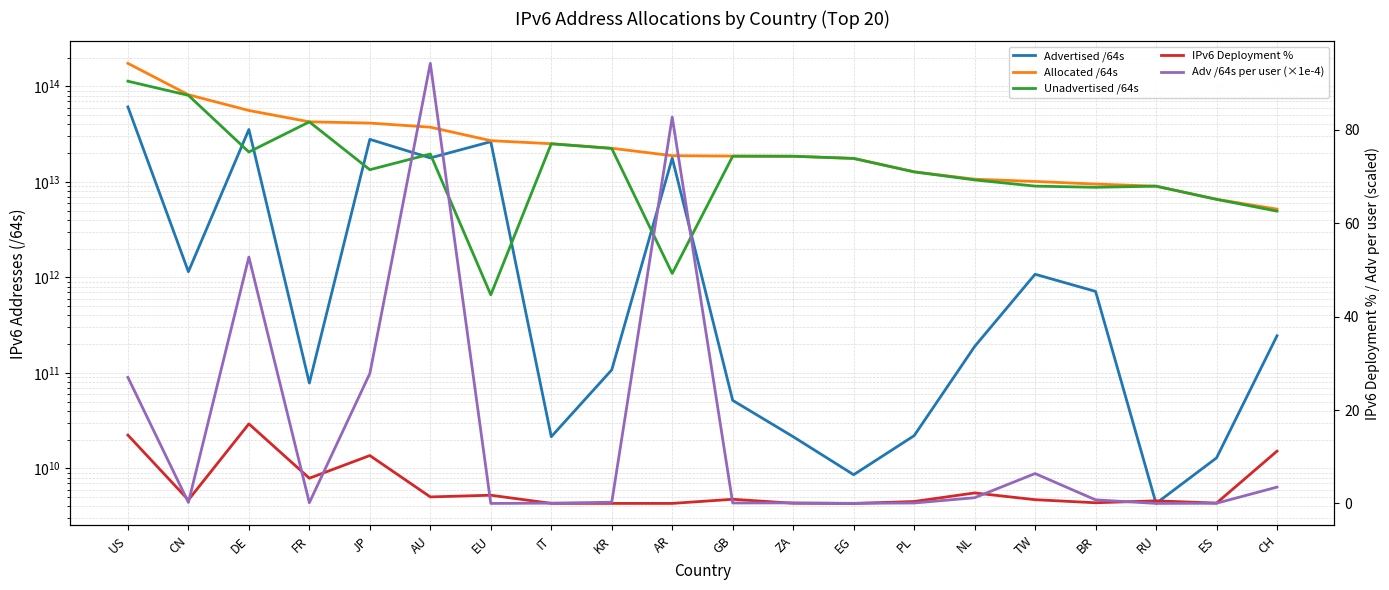

What is the average value of the IPv6 Deployment % series?

3.4